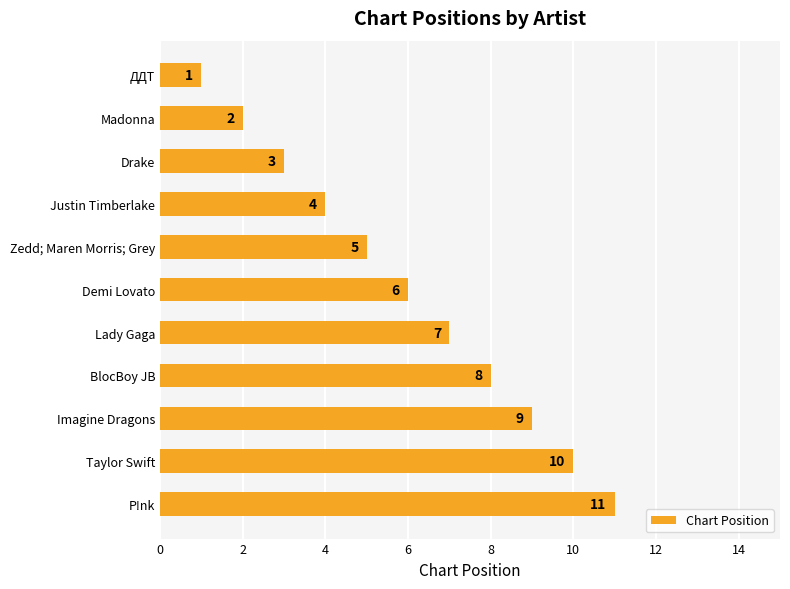

The chart shows a value of 10 at Taylor Swift. True or false?

True